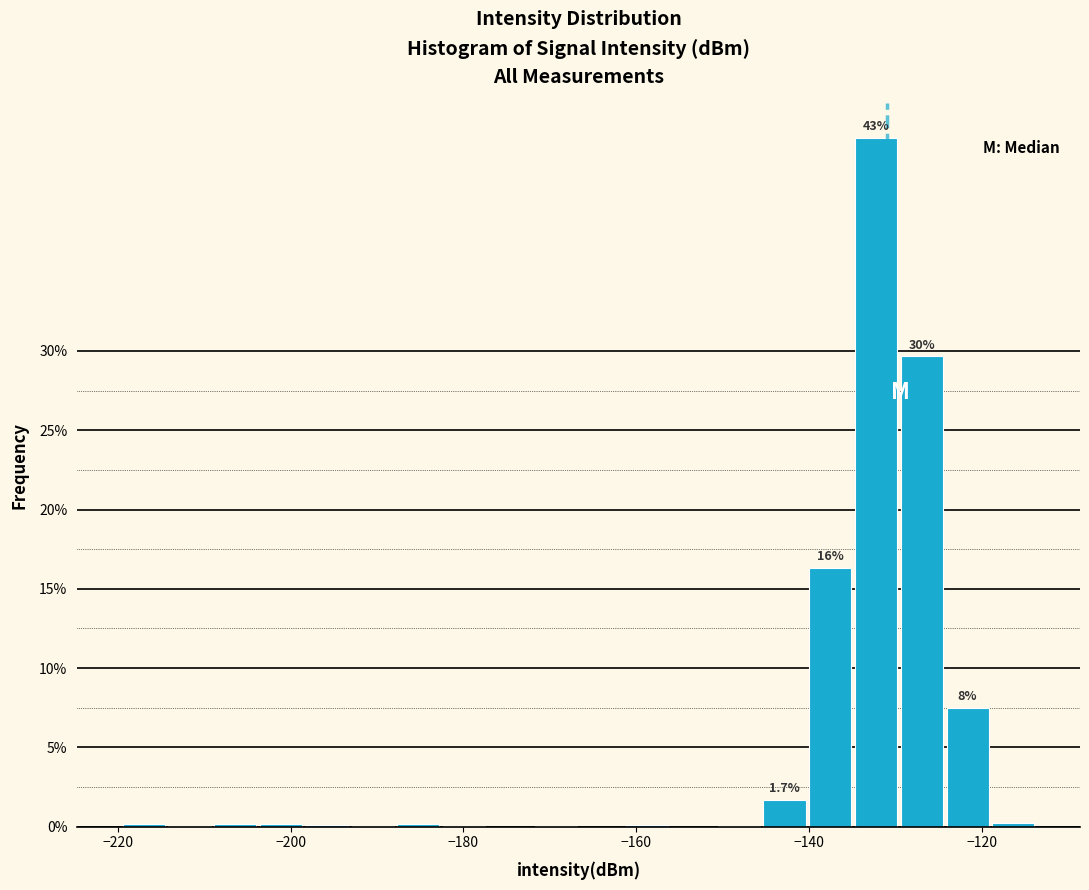

Around what value on the x-axis is the tallest bar? Give the approximate position of its centre, as read against the axis.

-132